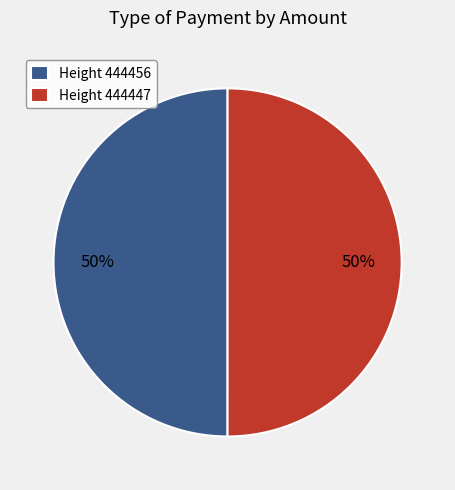

Combined, do Height 444456 and Height 444447 account for over 50%?

Yes